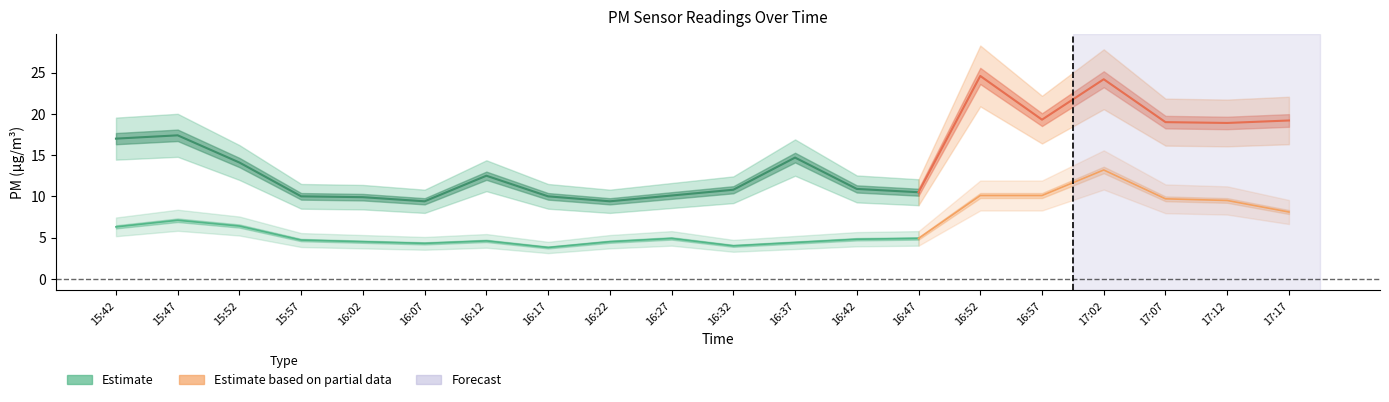

True or false: P2 and P1 intersect in this chart.

False